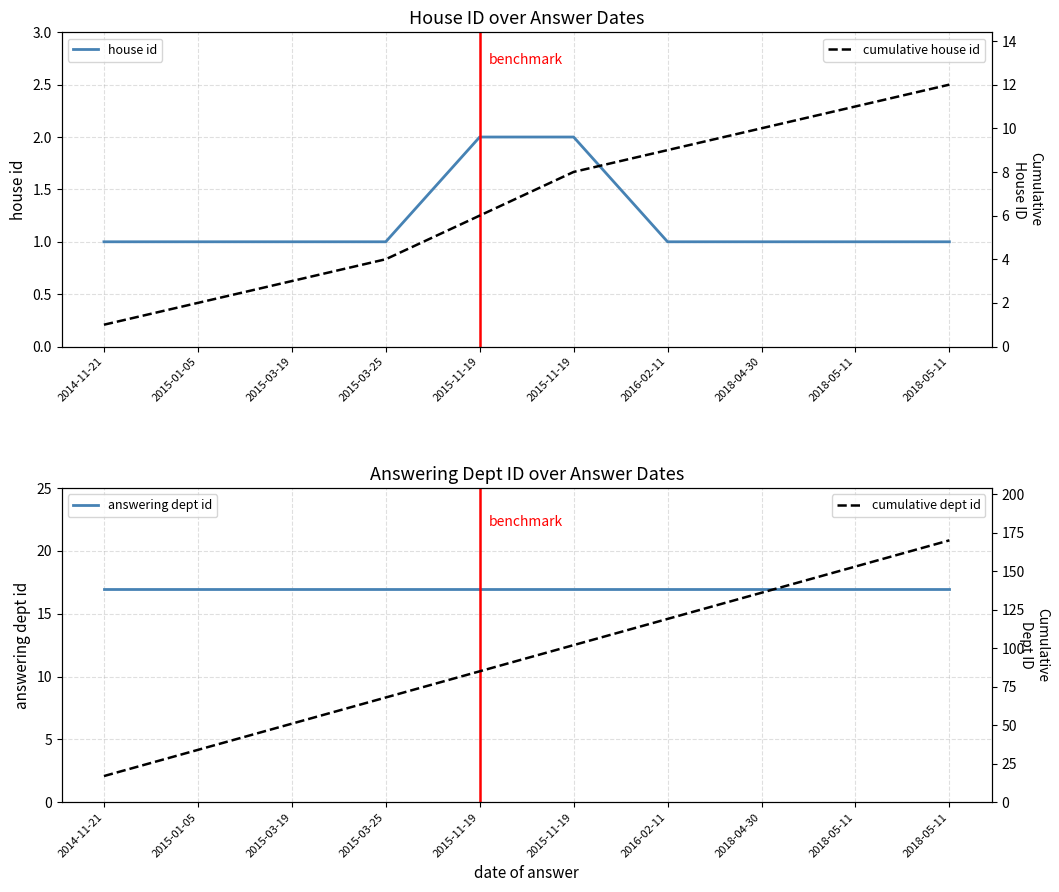

Is the value of cumulative dept id at 2015-03-25 greater than the value of answering dept id at 2015-03-25?

Yes